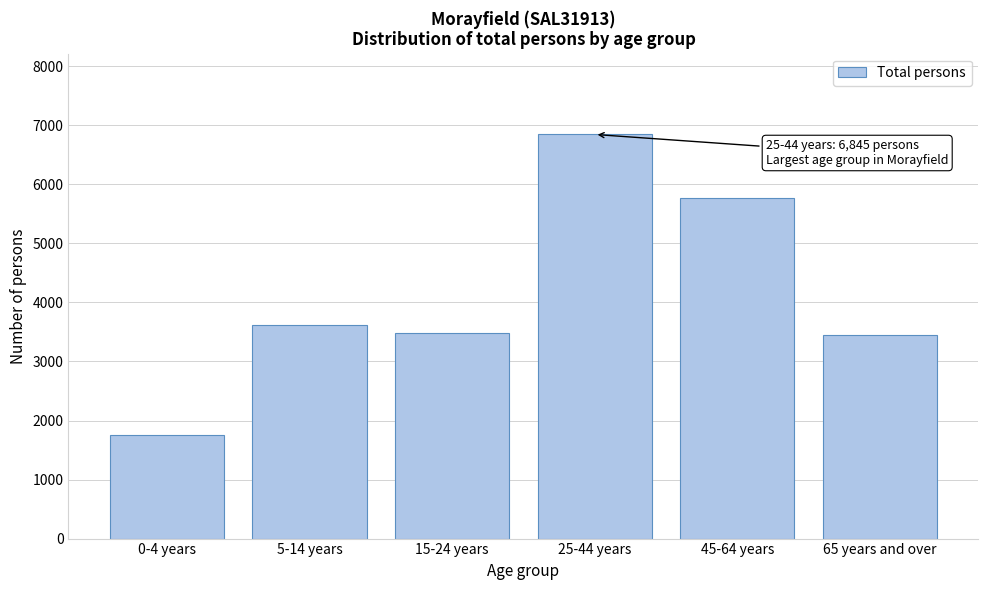

What is the value of the 6th bar from the left?

3449